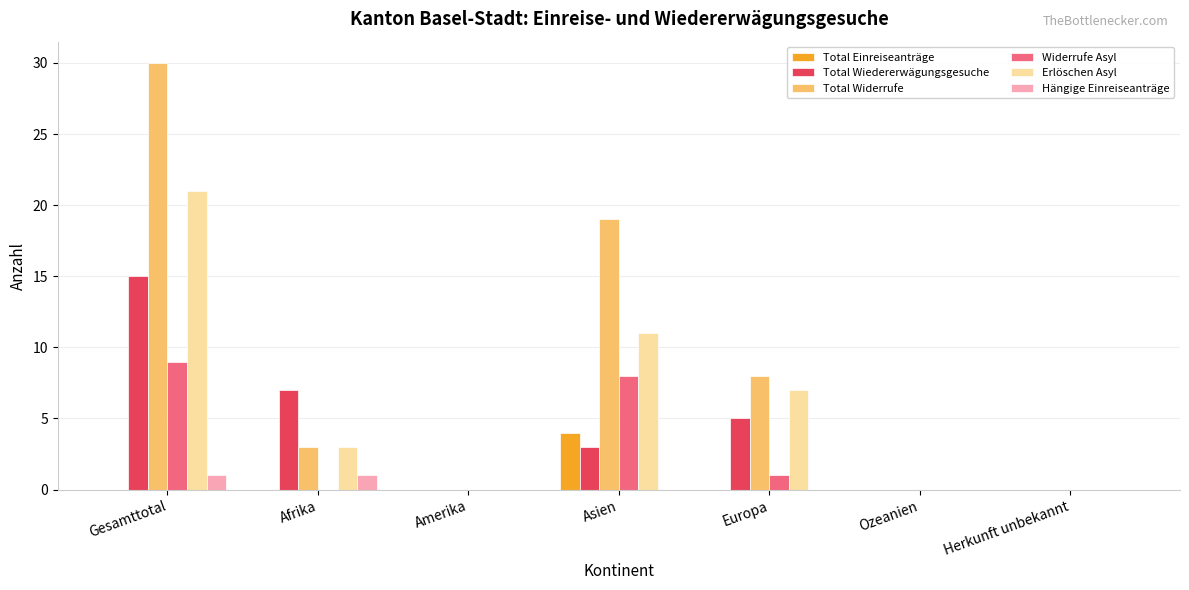

Reading left to right, what are all the values shown in this chart?

Total Einreiseanträge: 0	0	0	4	0	0	0
Total Wiedererwägungsgesuche: 15	7	0	3	5	0	0
Total Widerrufe: 30	3	0	19	8	0	0
Widerrufe Asyl: 9	0	0	8	1	0	0
Erlöschen Asyl: 21	3	0	11	7	0	0
Hängige Einreiseanträge: 1	1	0	0	0	0	0